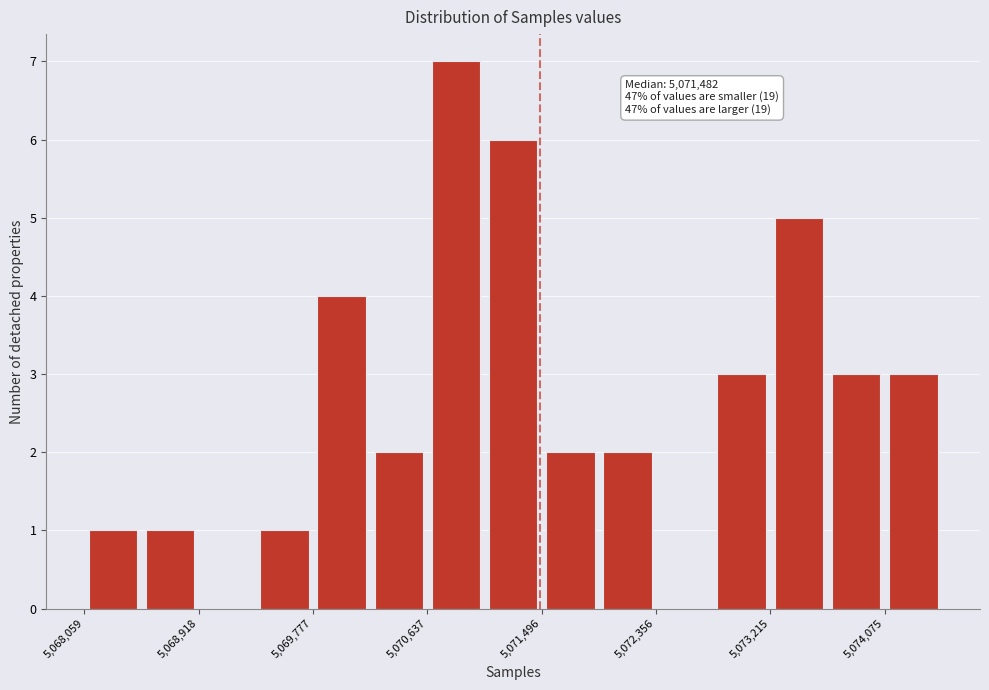

Over which range of the x-axis is the bar tallest?

5070600 to 5071100